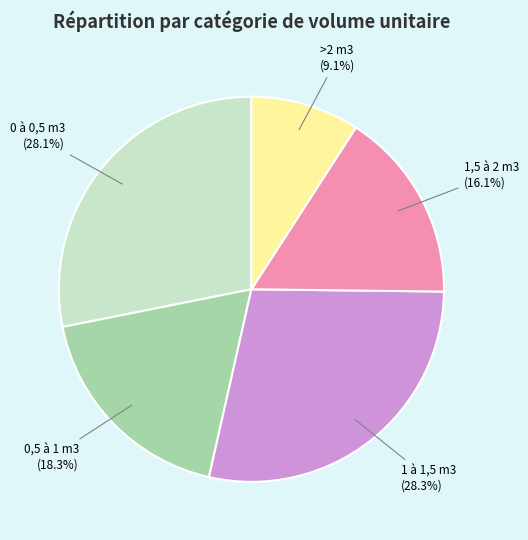

To the nearest percent, what percentage of the pie is 0 à 0,5 m3?

28%